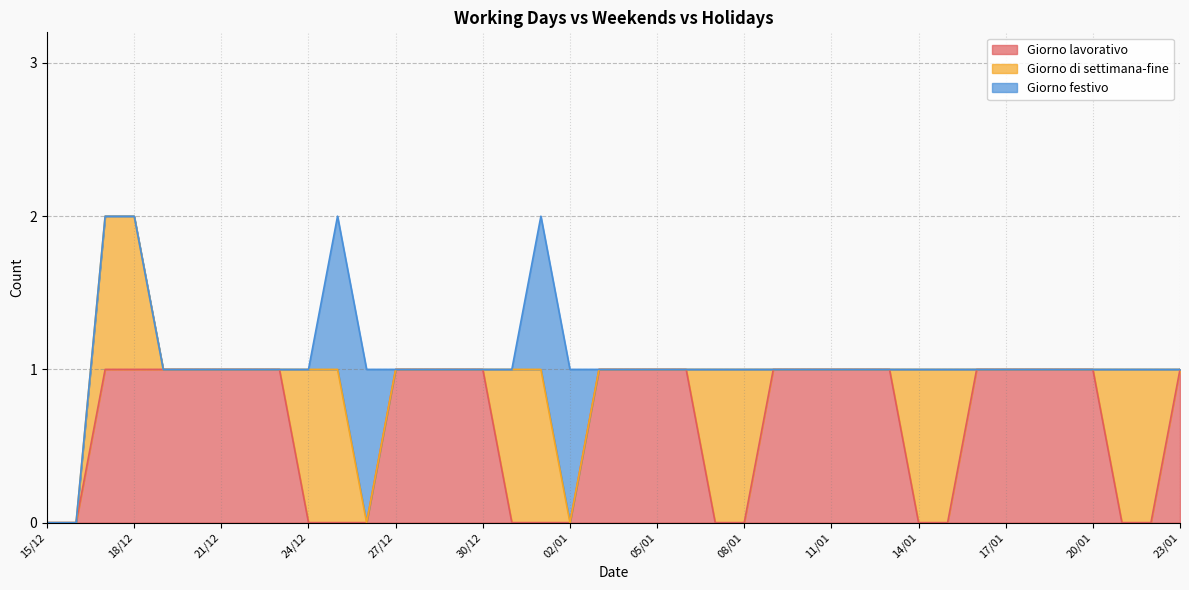

How many series are shown in this chart?

3